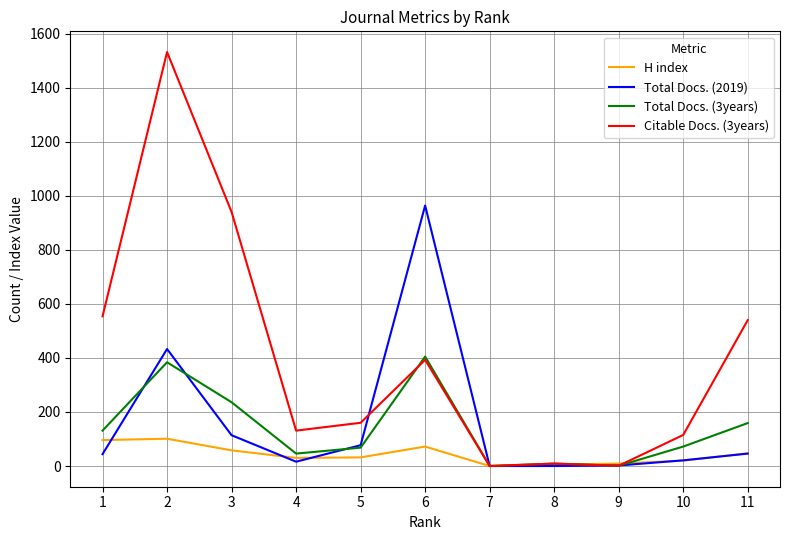

Does the chart display data point markers on the line(s)?

No